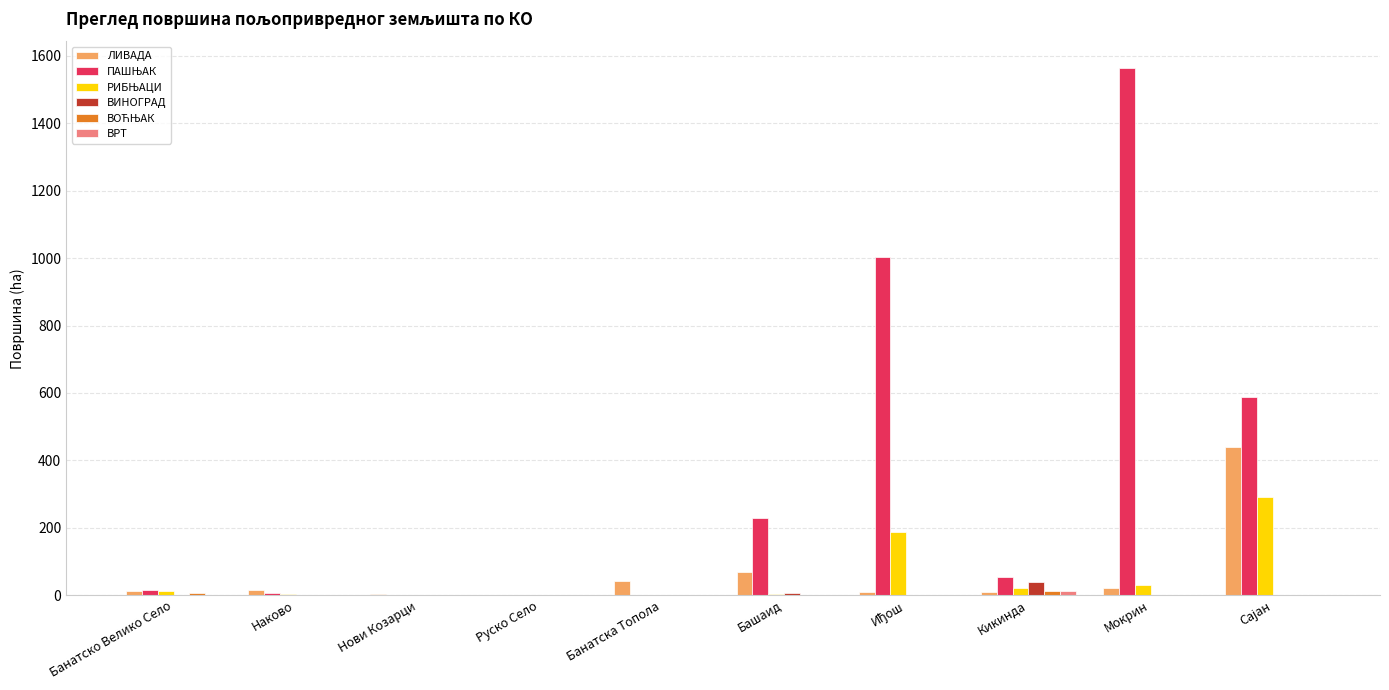

At which category is the sum across all series the highest?

Мокрин